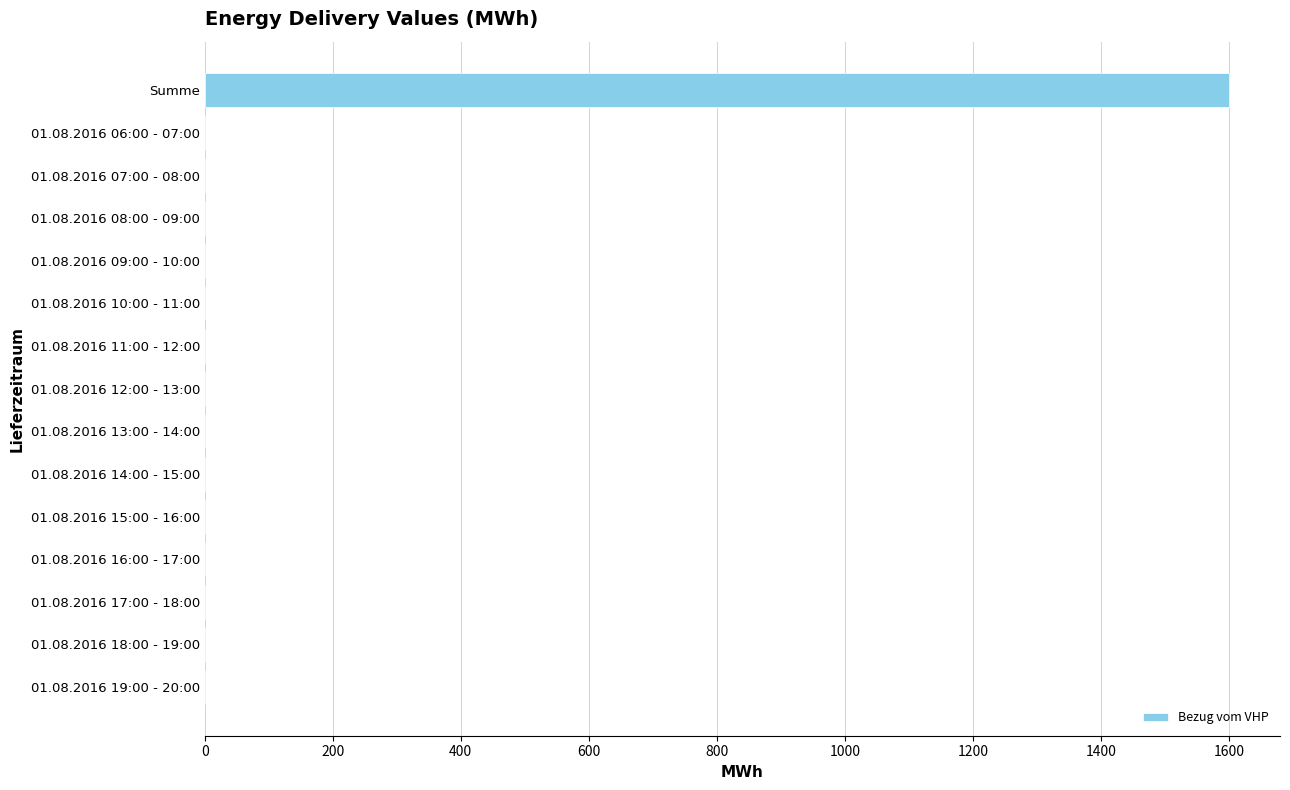

What is the maximum value shown in the chart?

1600